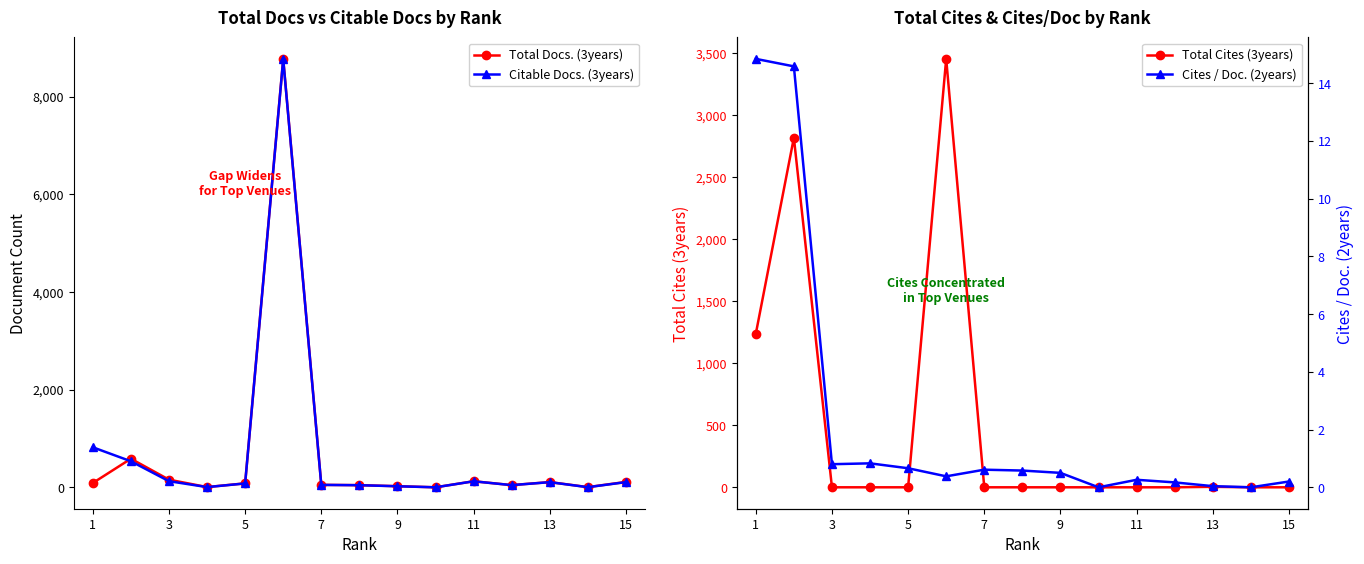

What is the difference between the second highest and minimum values in the Citable Docs. (3years) series?

819